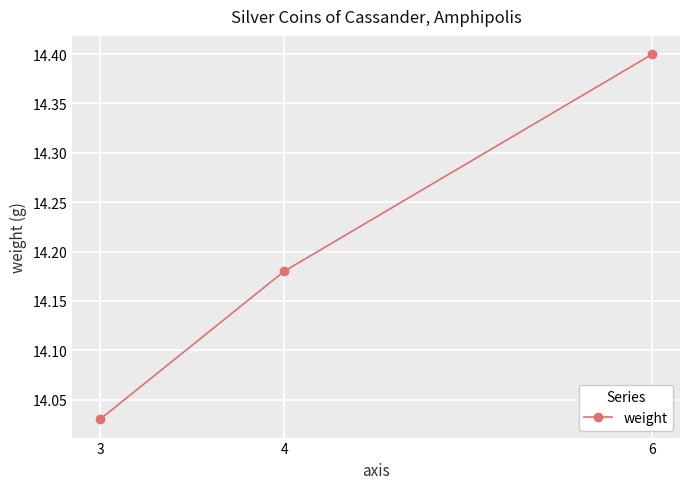

What is the sum of all values?

42.6